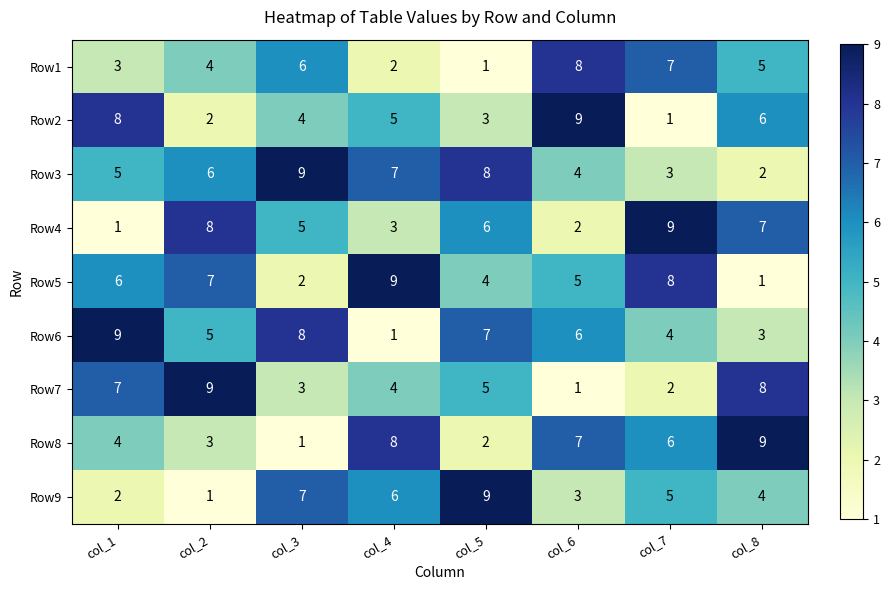

Where does the Row4 series first go above 6?

col_2